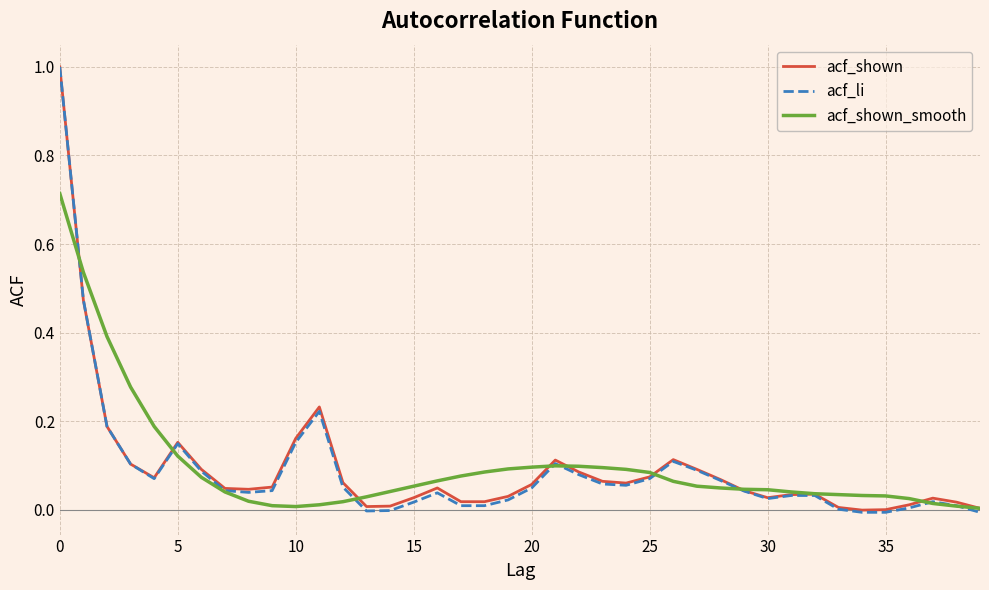

What is the greatest value displayed?

1.0